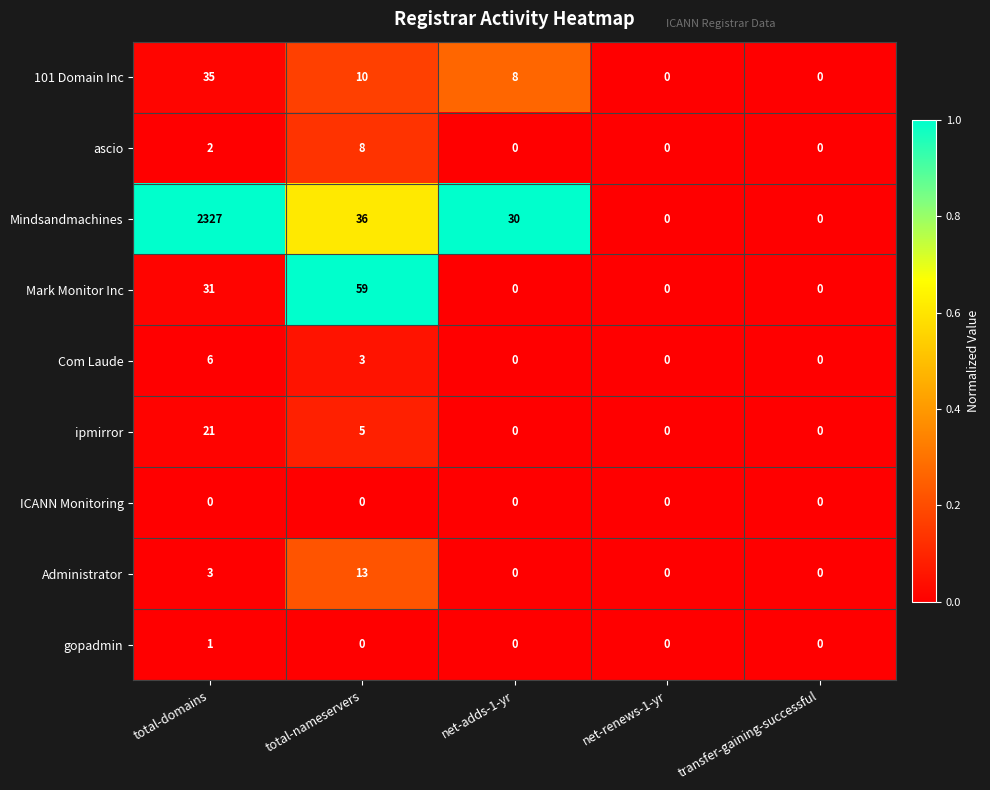

What is the difference between the highest and lowest values at total-domains?

2327